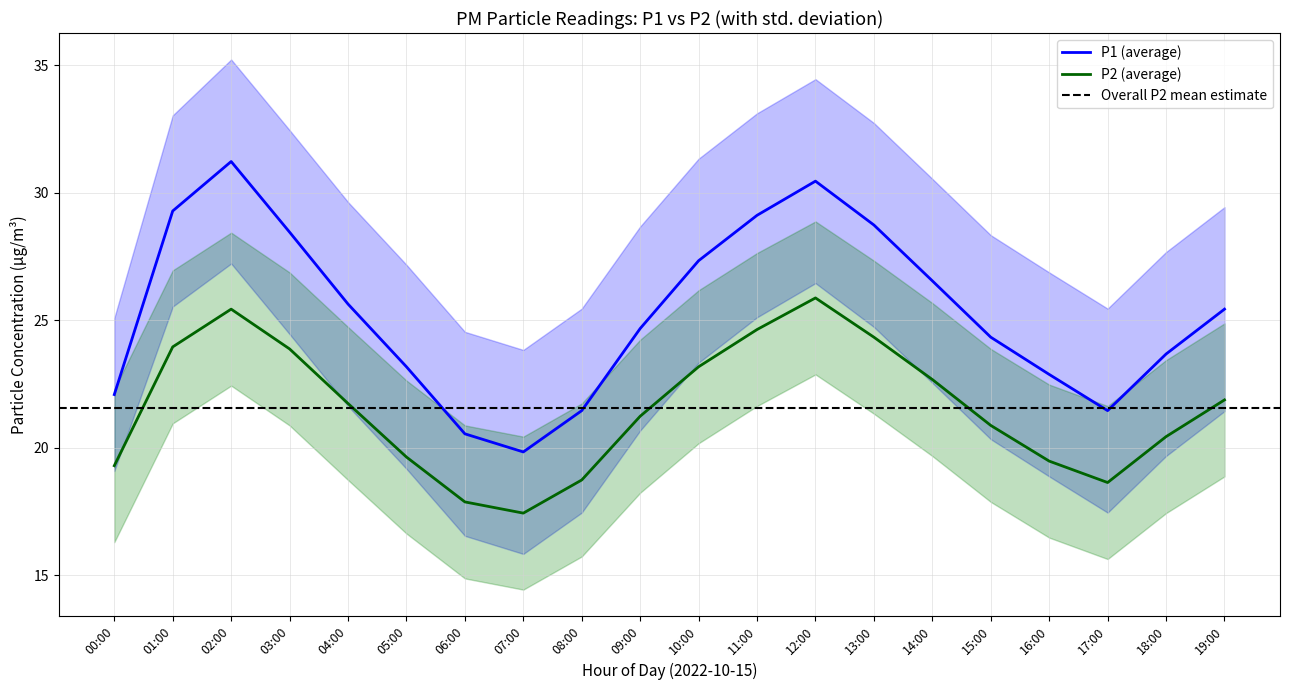

Which category has the lowest value in the P2 series?

07:00